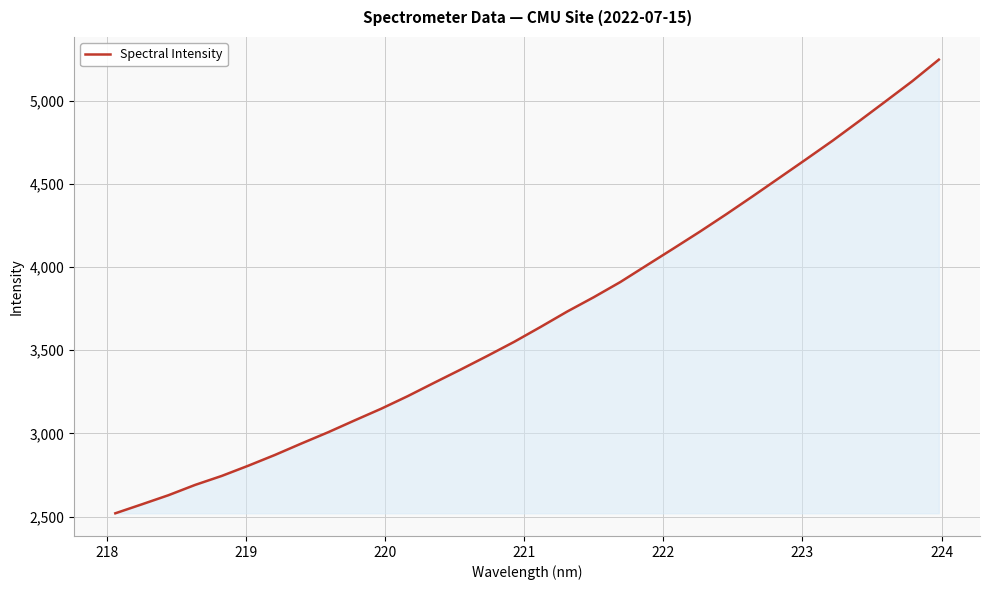

What is the greatest value displayed?

5248.2